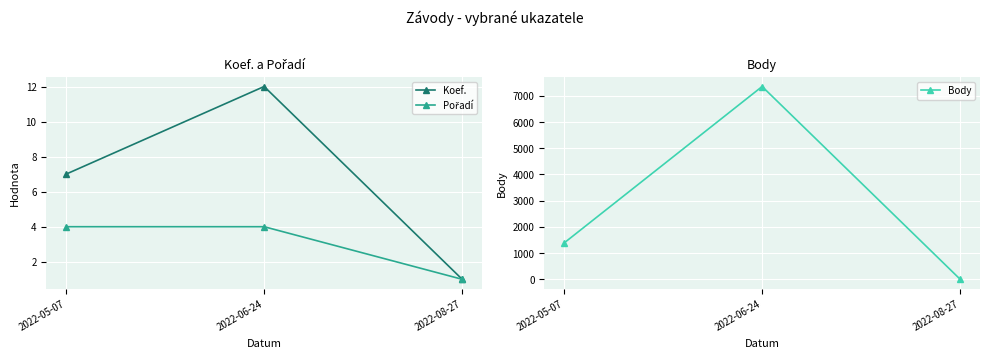

What is the lowest value of the Koef. series?

1